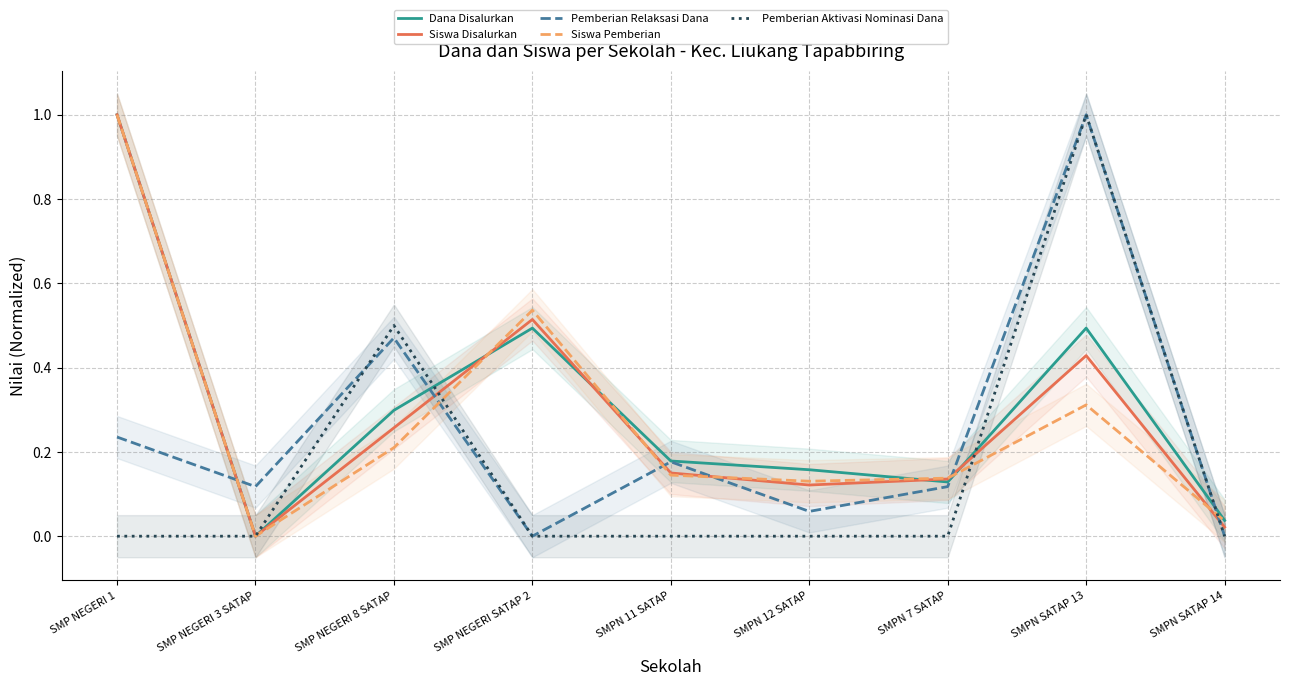

How many data points does each series have?

9